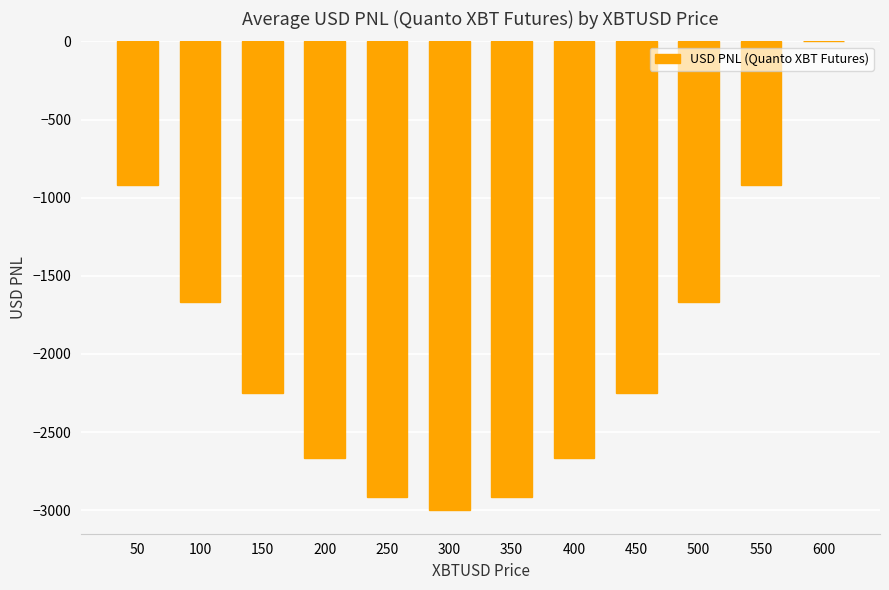

The chart shows a value of -1666.7 at 100. True or false?

True